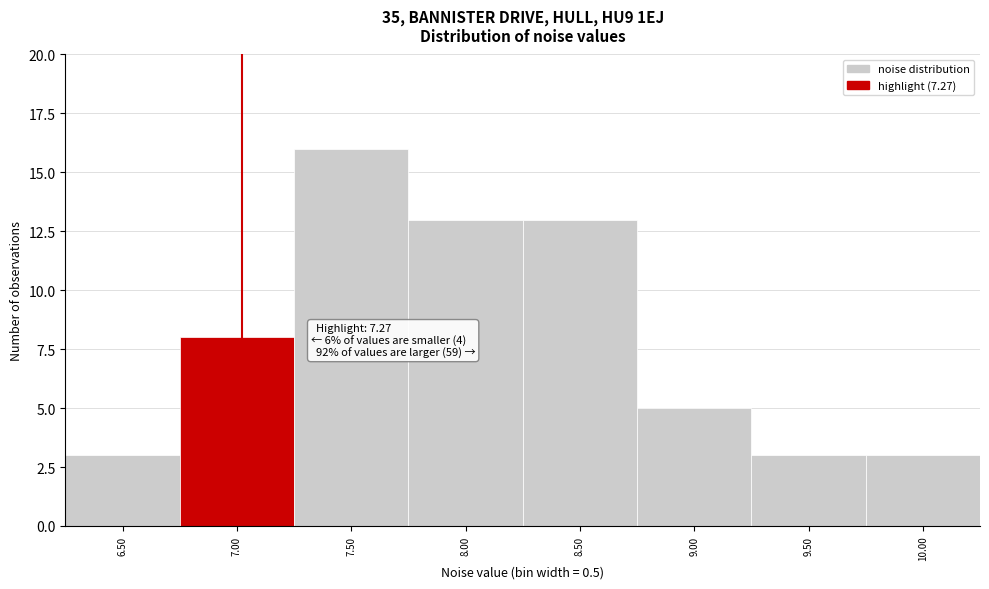

Reading left to right, what are all the values shown in this chart?

6.50=3	7.00=8	7.50=16	8.00=13	8.50=13	9.00=5	9.50=3	10.00=3